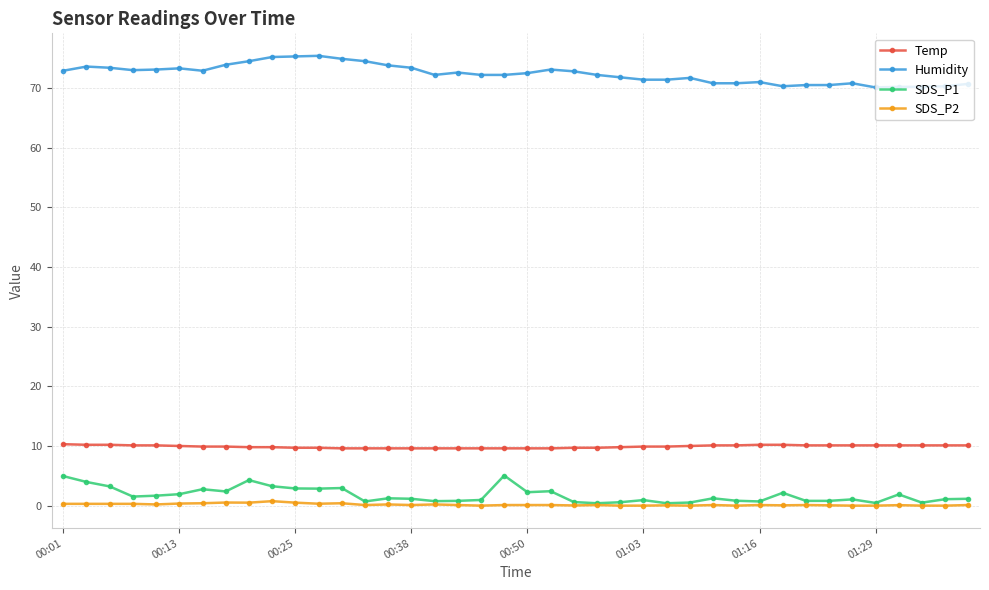

True or false: SDS_P2 and Humidity intersect in this chart.

False